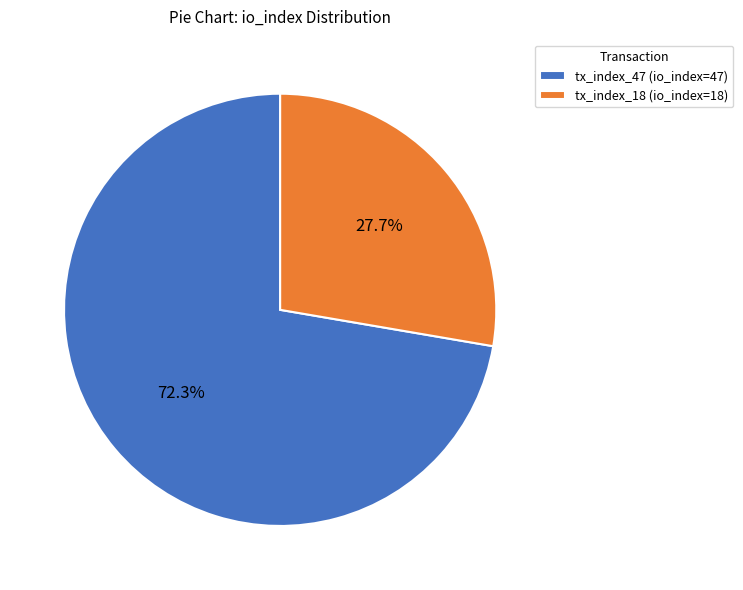

What is the smallest slice in the pie chart?

tx_index_18